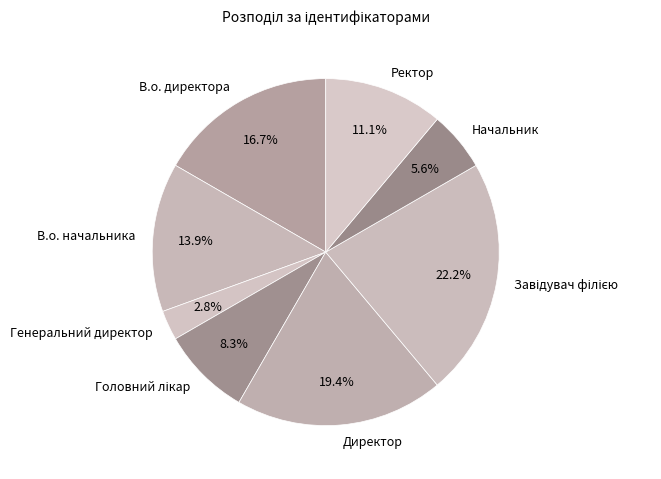

To the nearest percent, what is the difference between the Генеральний директор and В.о. директора slice percentages?

14%